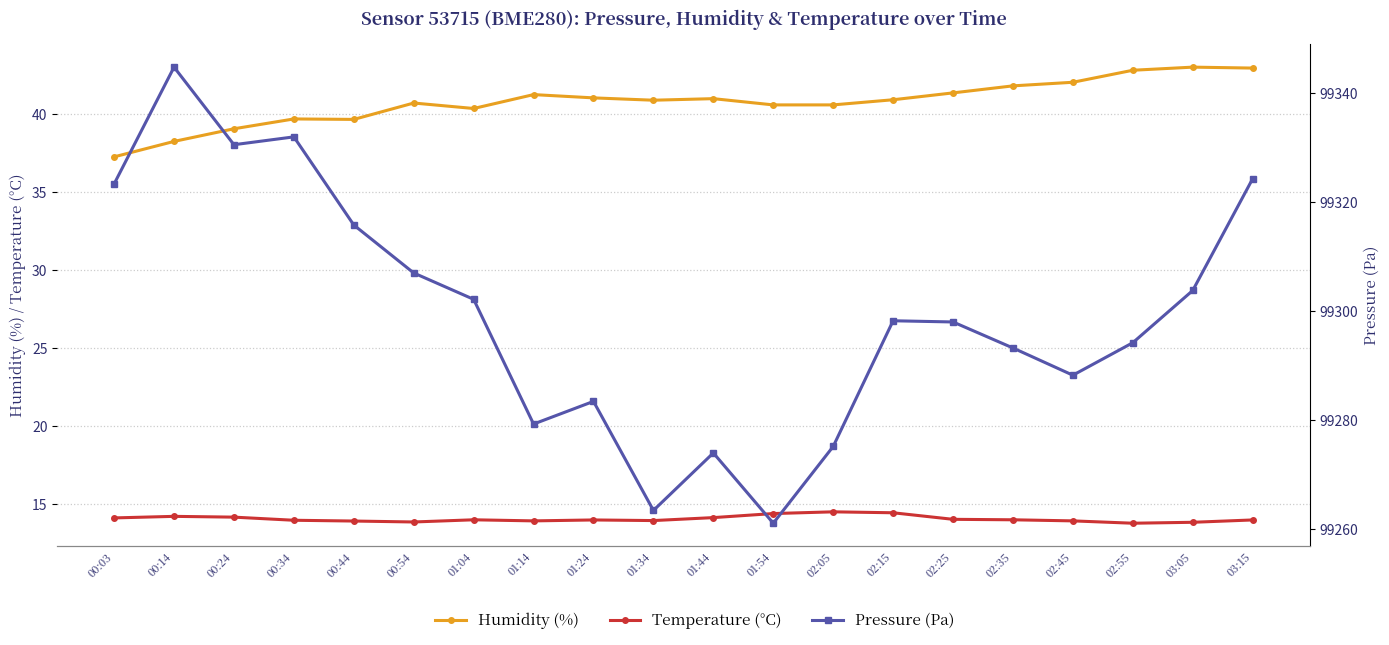

What is the difference between the maximum and minimum values in the Pressure (Pa) series?

83.8